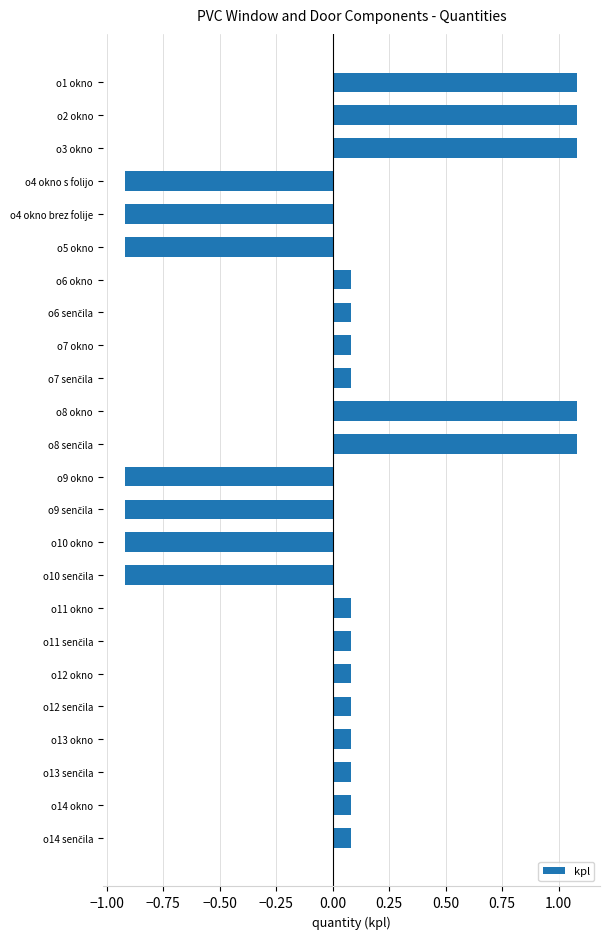

How many bars are there in total?

24